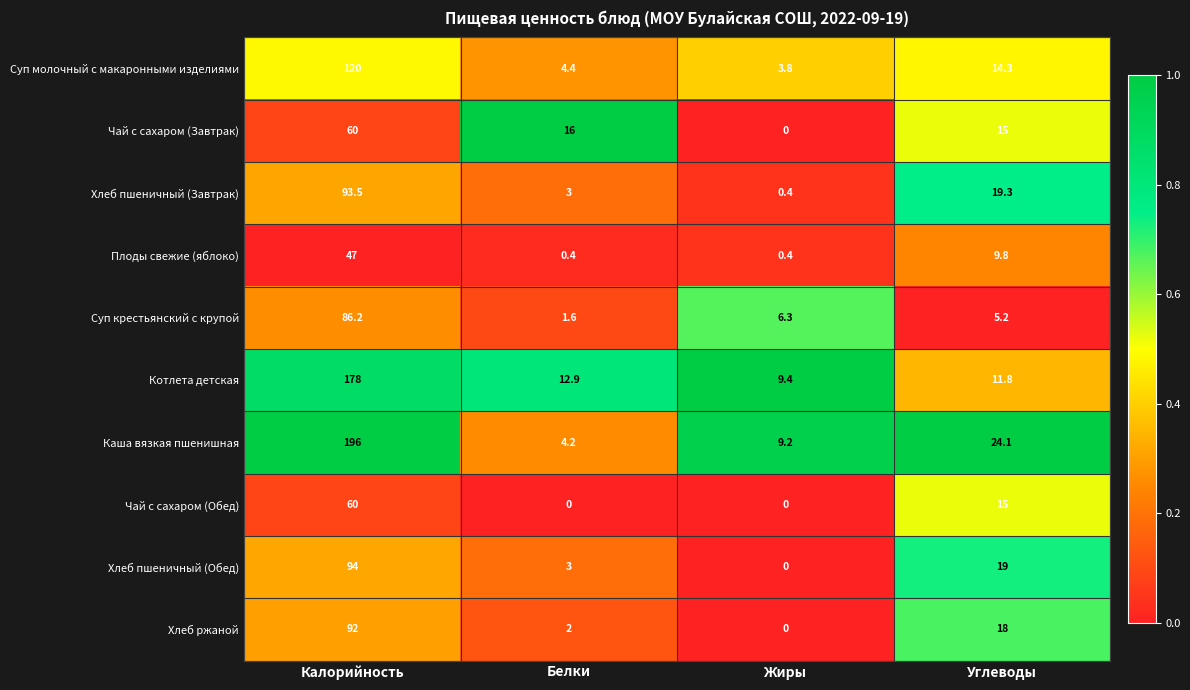

What is the lowest value of the Хлеб пшеничный (Завтрак) series?

0.4